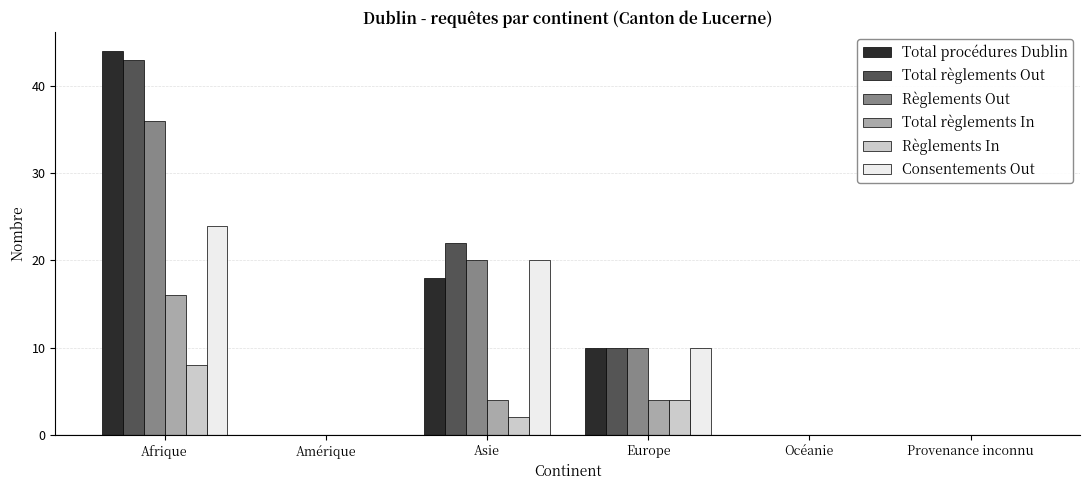

Reading left to right, list all the values displayed in this chart.

Total procédures Dublin: 44	0	18	10	0	0
Total règlements Out: 43	0	22	10	0	0
Règlements Out: 36	0	20	10	0	0
Total règlements In: 16	0	4	4	0	0
Règlements In: 8	0	2	4	0	0
Consentements Out: 24	0	20	10	0	0